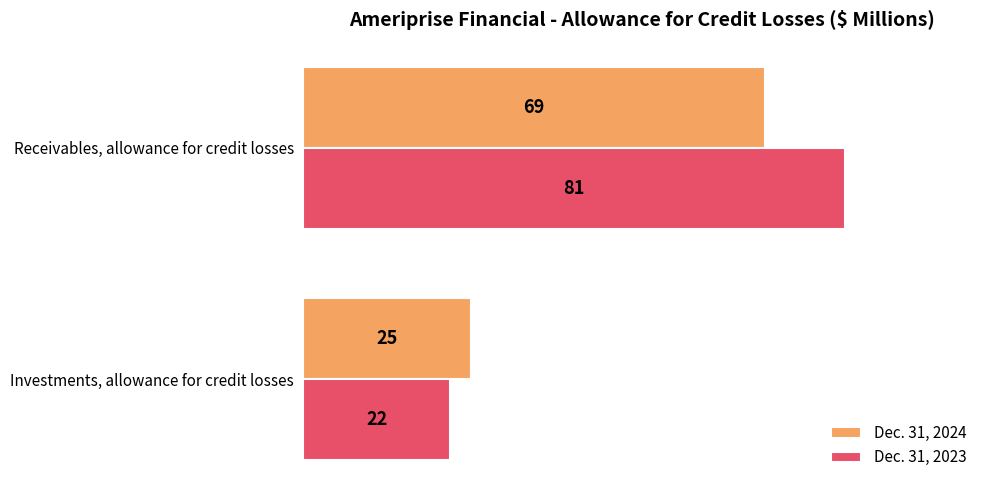

Which series has the widest spread of values?

Dec. 31, 2023